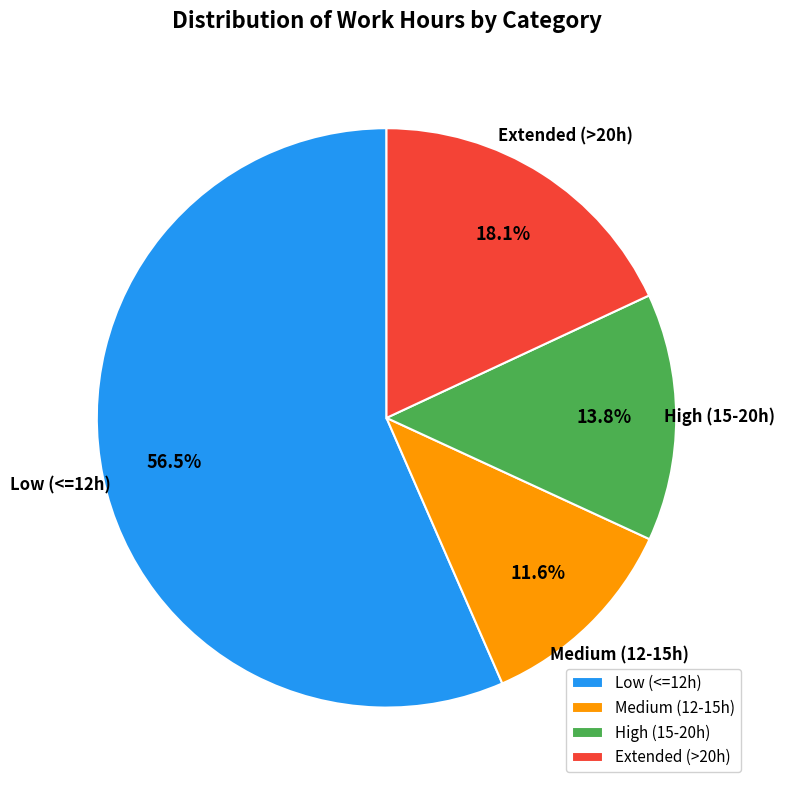

Rank the categories by value from lowest to highest.

Medium (12-15h), High (15-20h), Extended (>20h), Low (<=12h)